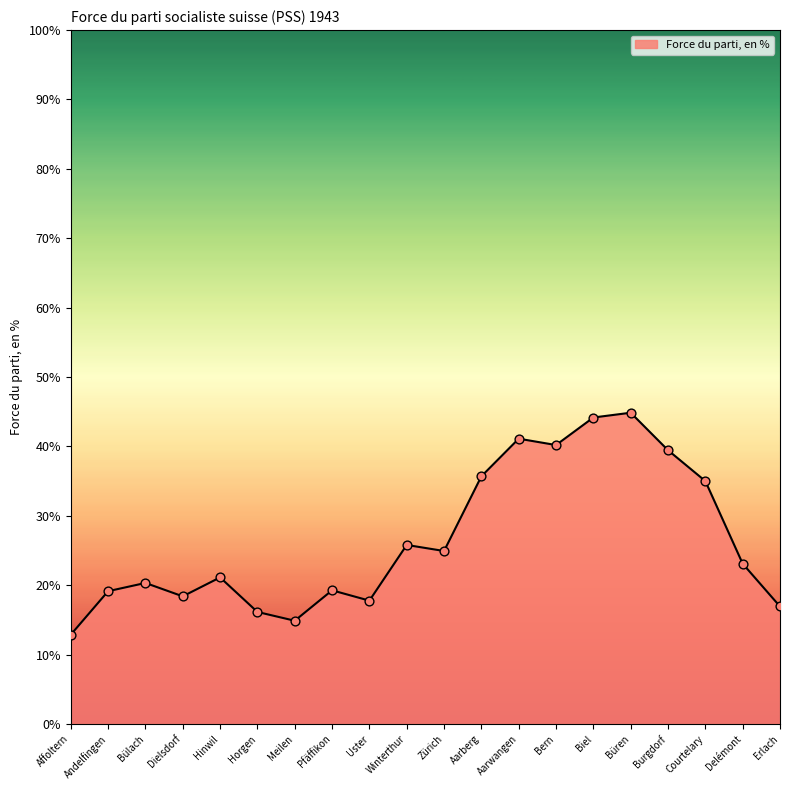

Approximately how many times larger is the value at Pfäffikon compared to Andelfingen?

1.0